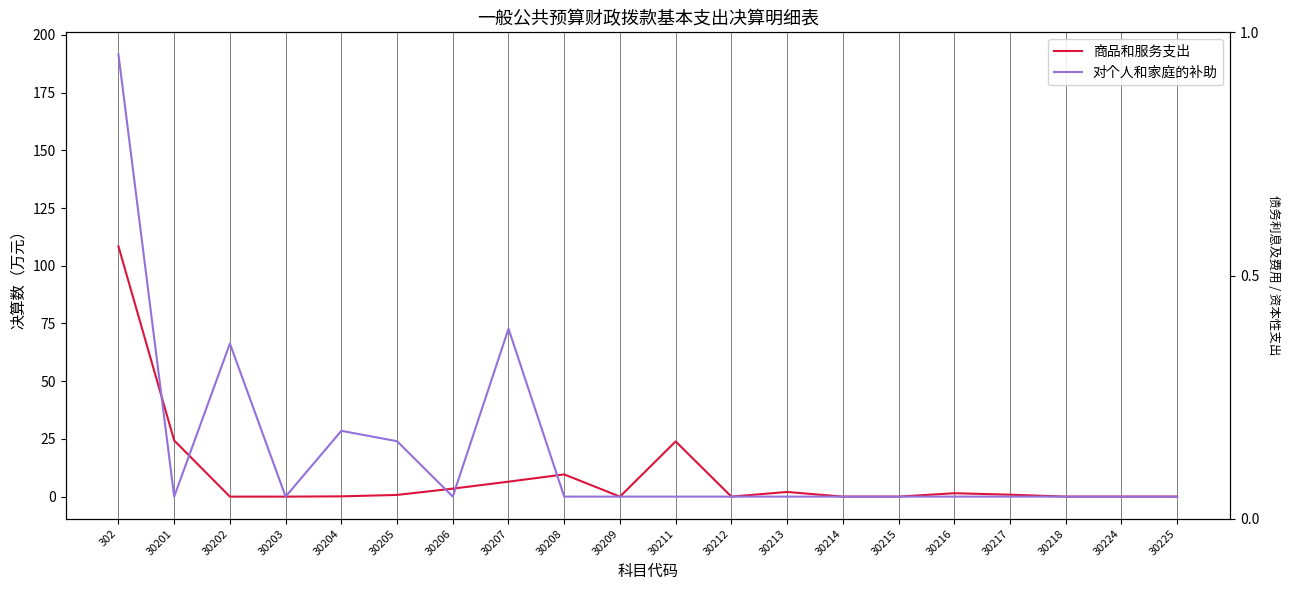

Where do 商品和服务支出 and 对个人和家庭的补助 first cross each other?

302 and 30201